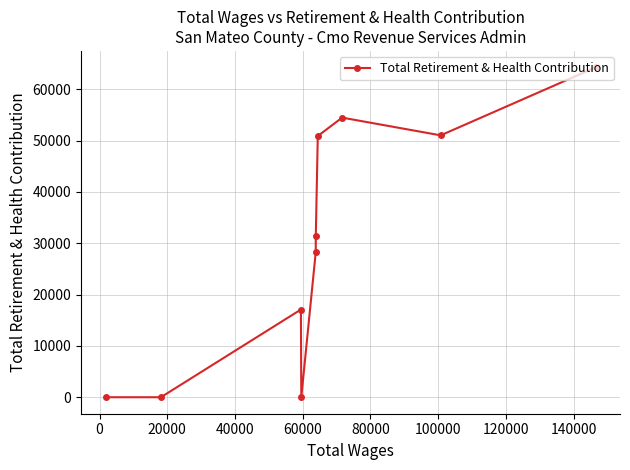

How many interior local peaks (higher than both neighbors) does the data have?

2